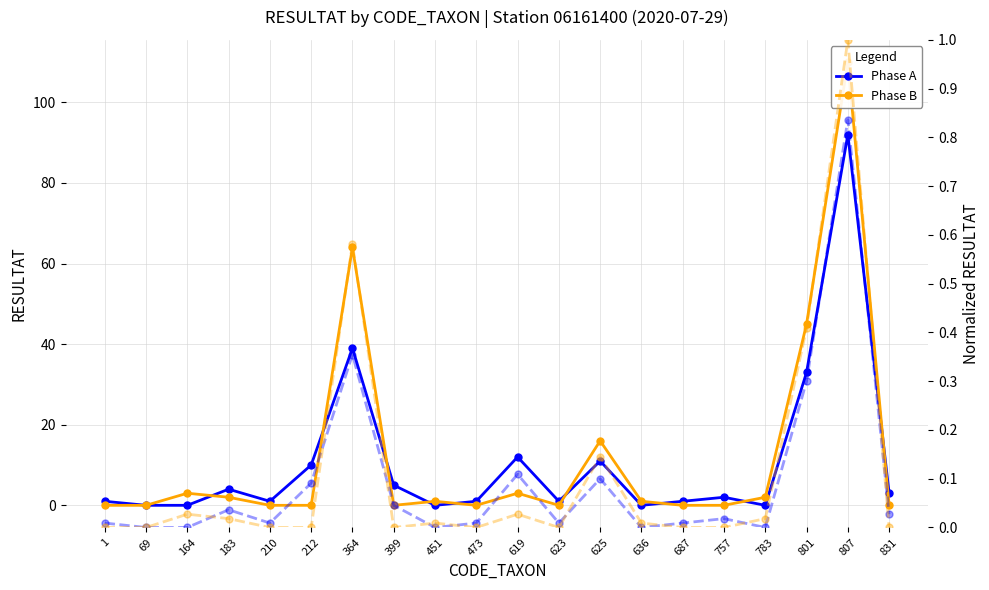

Between which two adjacent categories do Phase A and Phase B (norm) first intersect?

164 and 183